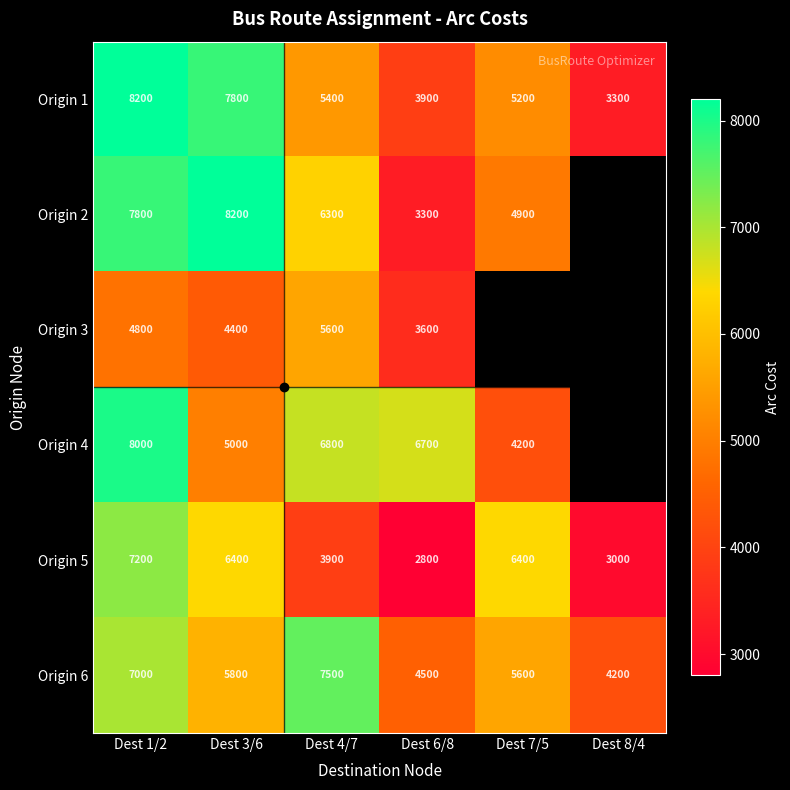

Is the value of Origin 5 at Dest 7/5 greater than the value of Origin 6 at Dest 8/4?

Yes